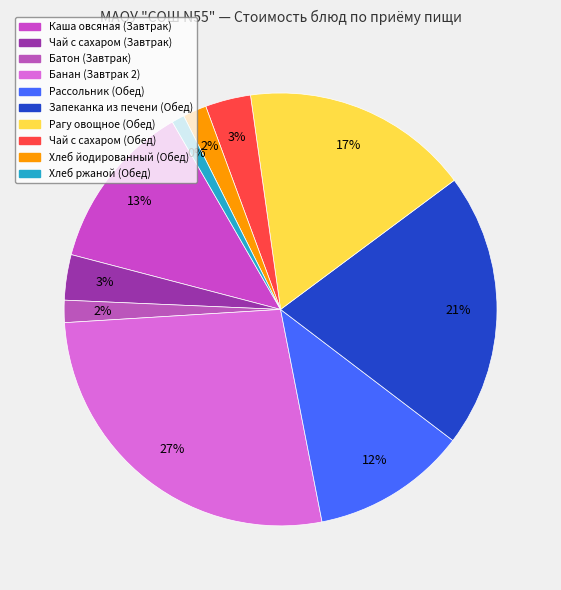

The Чай с сахаром (Завтрак) slice represents 3% of the pie. True or false?

True